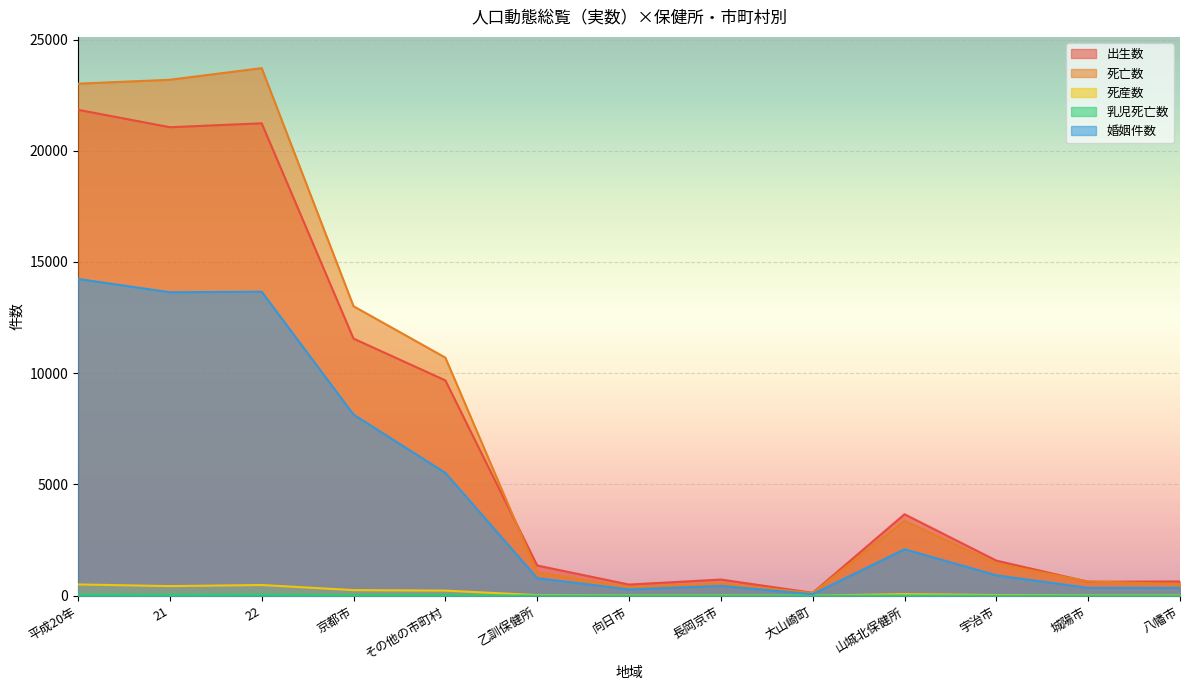

True or false: 死亡数 and 婚姻件数 cross at least once.

False